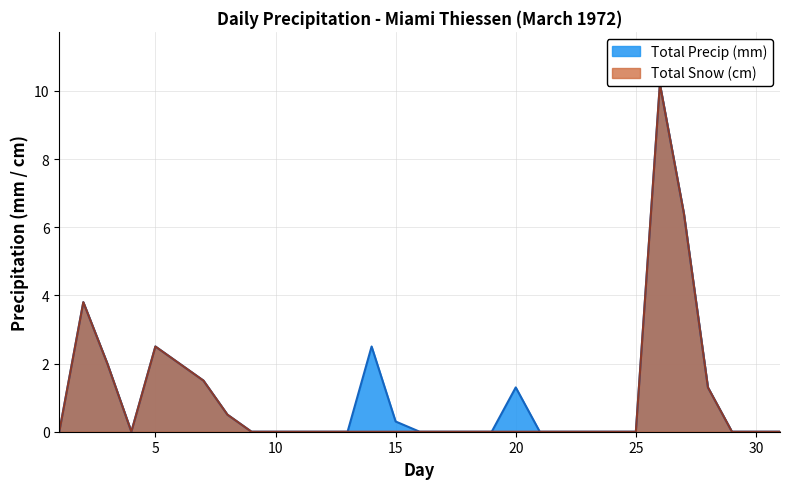

What is the sum of the Total Snow (cm) values at 22 and 8?

0.5